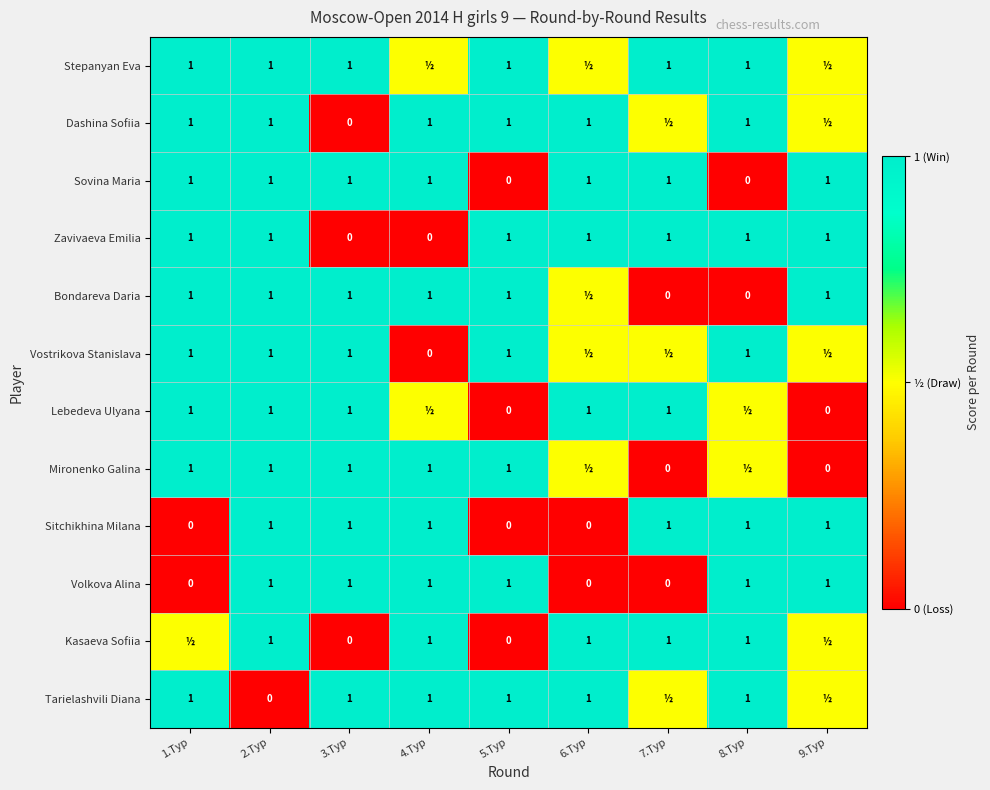

What is the highest value of the Sovina Maria series?

1.0